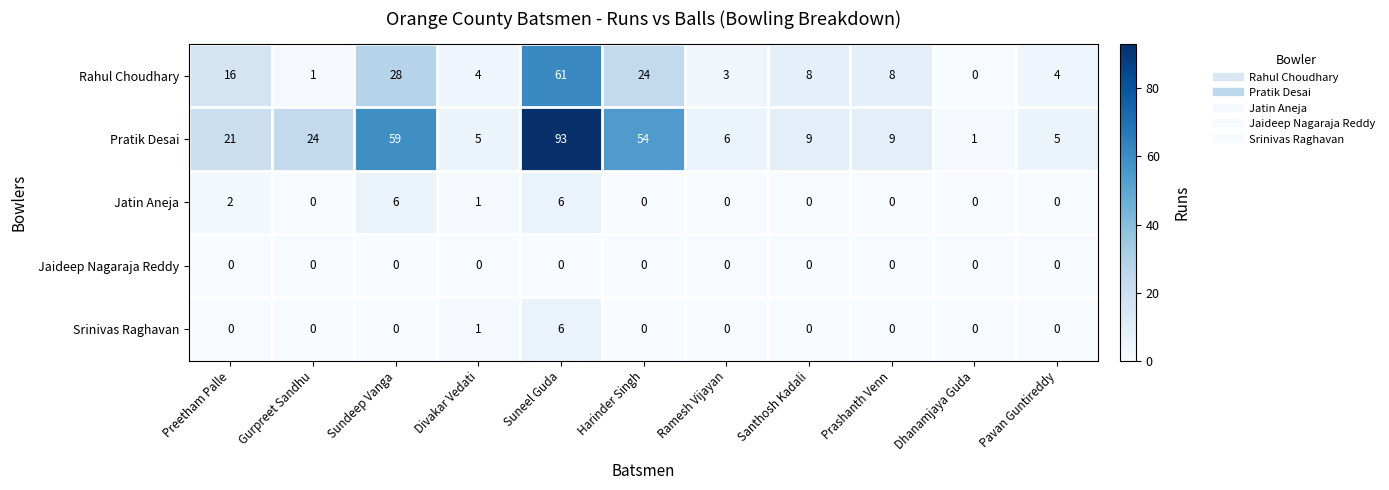

How many Srinivas Raghavan values are between 0 and 1?

10